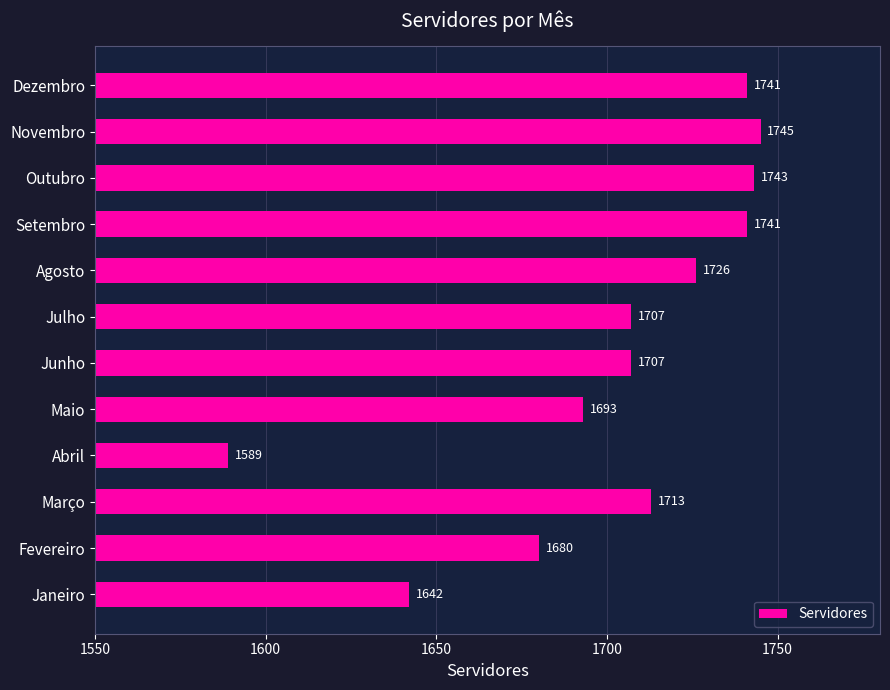

The value at Agosto is 2391. True or false?

False